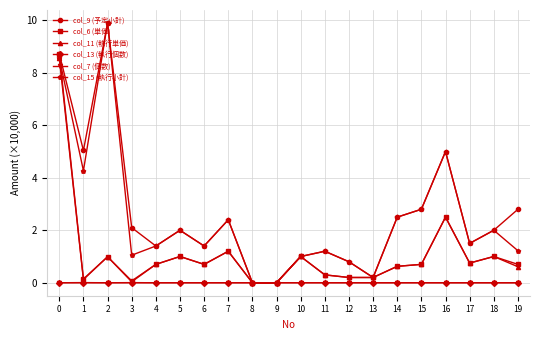

Is the value of col_13 (執行個数) at 12 greater than the value of col_9 (予定小計) at 14?

No